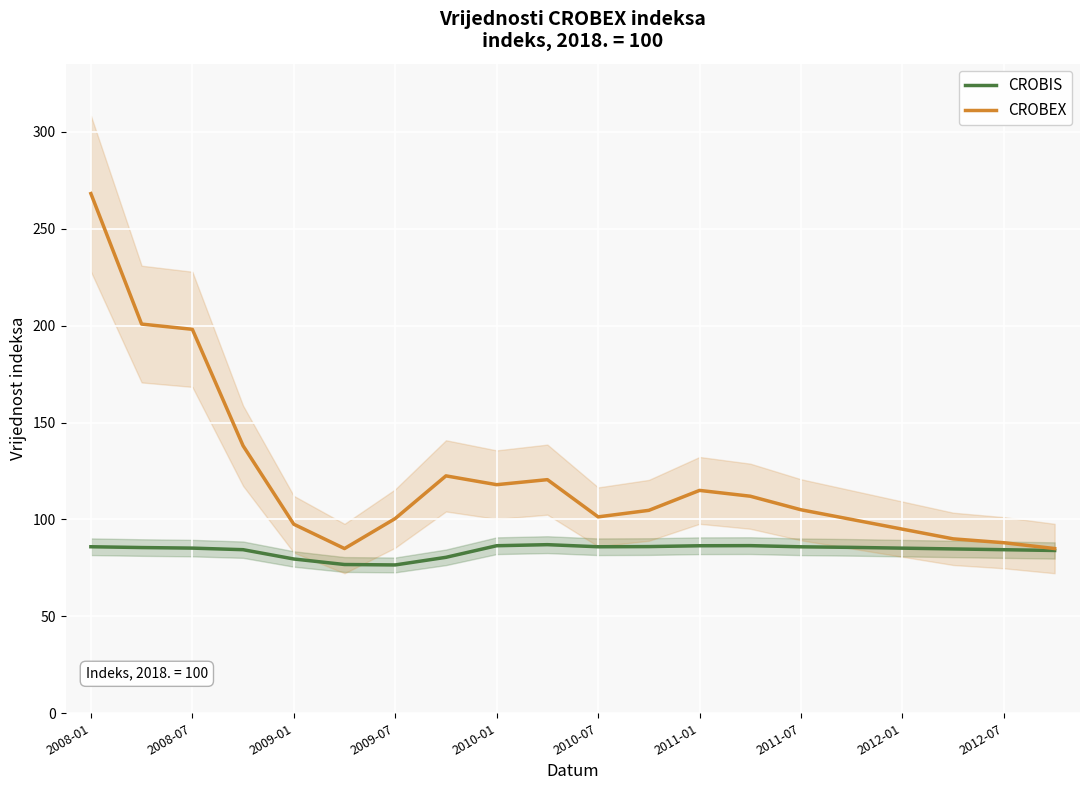

The CROBEX series shows 118.0 at 2010-01. True or false?

True